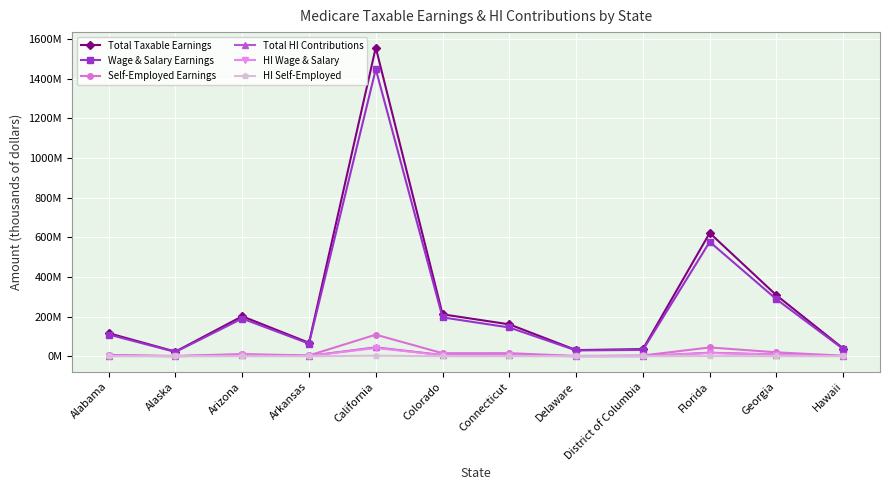

True or false: HI Wage & Salary and Total Taxable Earnings intersect in this chart.

False